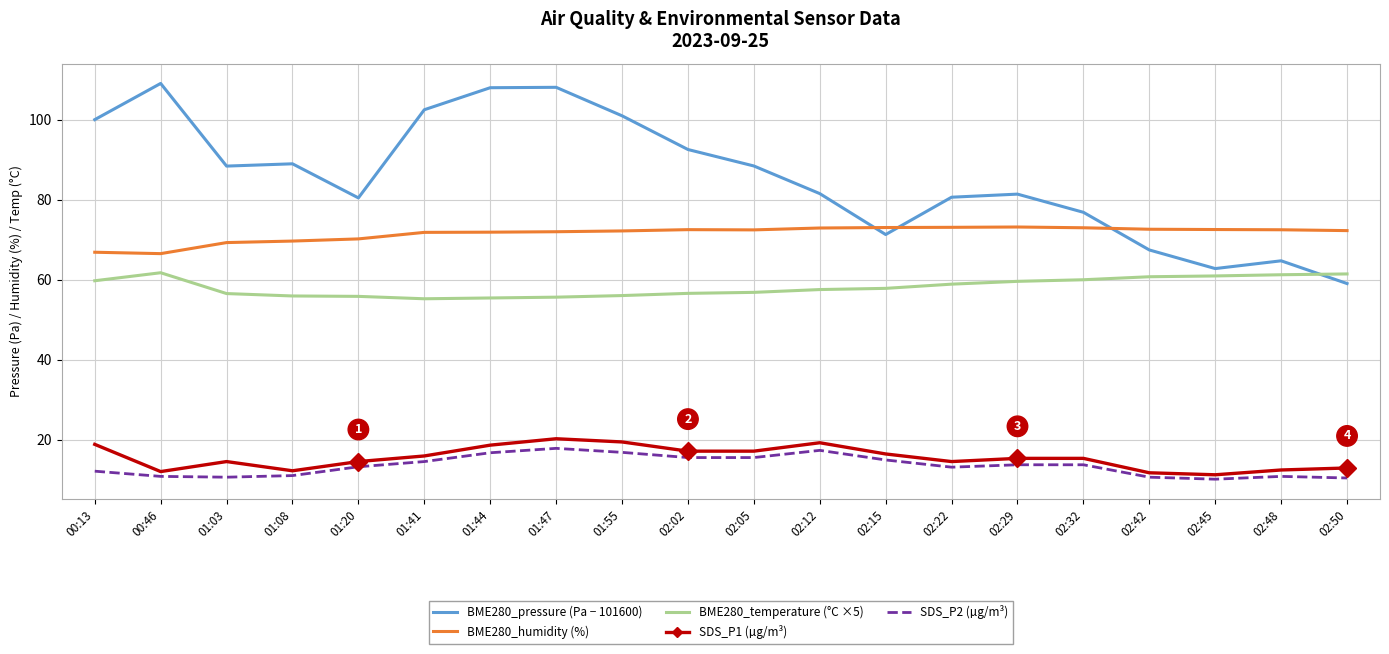

Is the value of BME280_pressure (Pa − 101600) at 01:55 greater than the value of BME280_humidity (%) at 01:20?

Yes